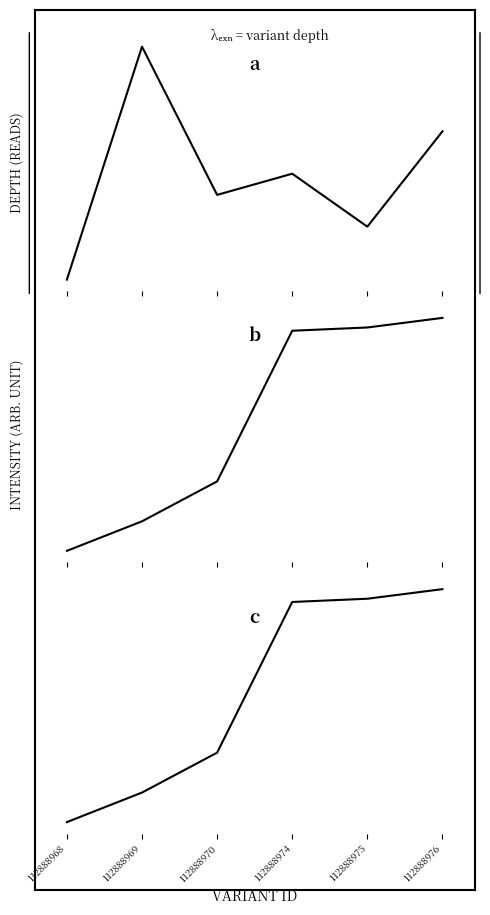

At which label is depth closest to 19?

112888974